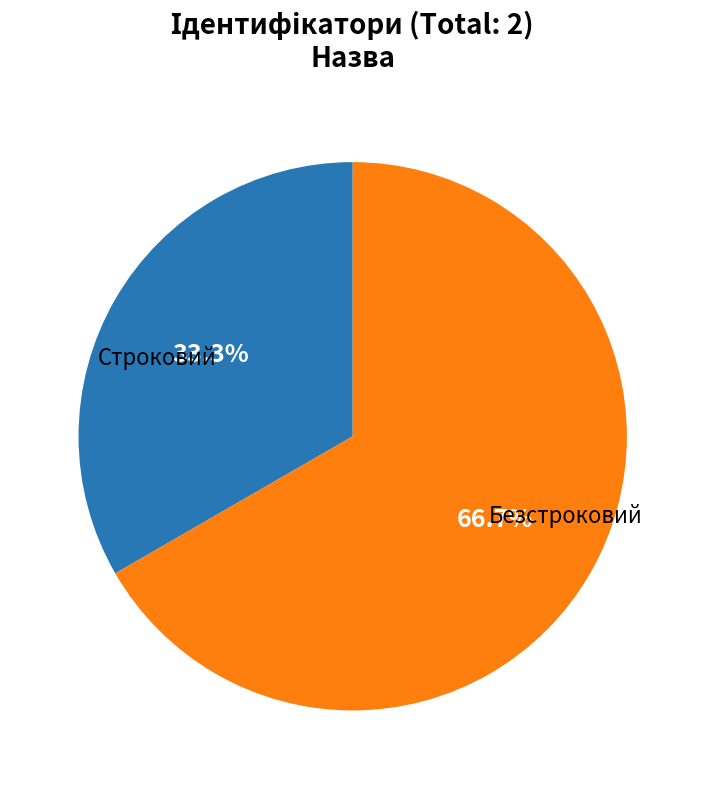

How many segments does this pie chart have?

2